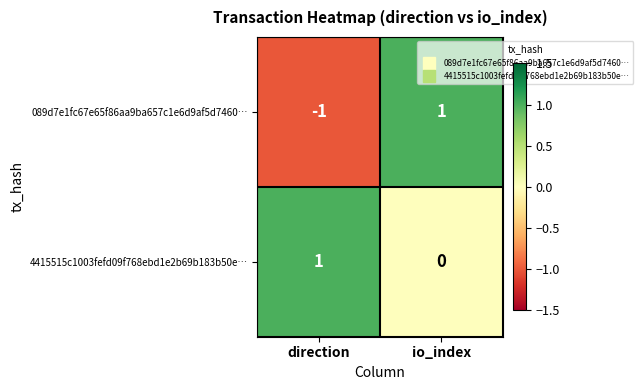

Which series has the largest total across all categories?

4415515c1003fefd09f768ebd1e2b69b183b50e…